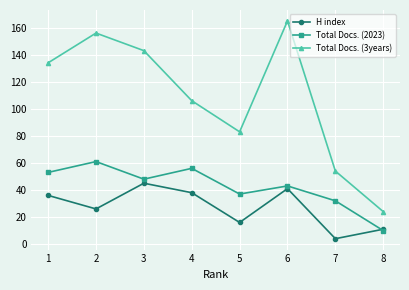

What is the difference between the Total Docs. (3years) values at 2 and 6?

9